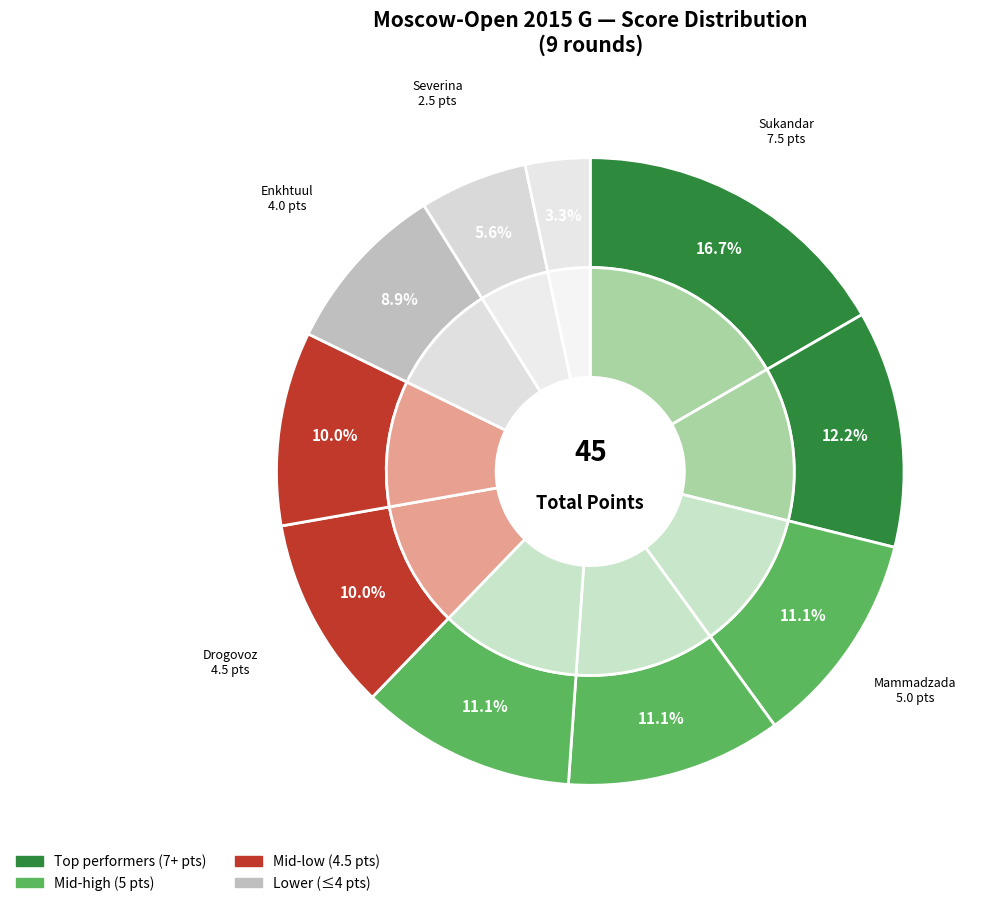

How many segments does this pie chart have?

10